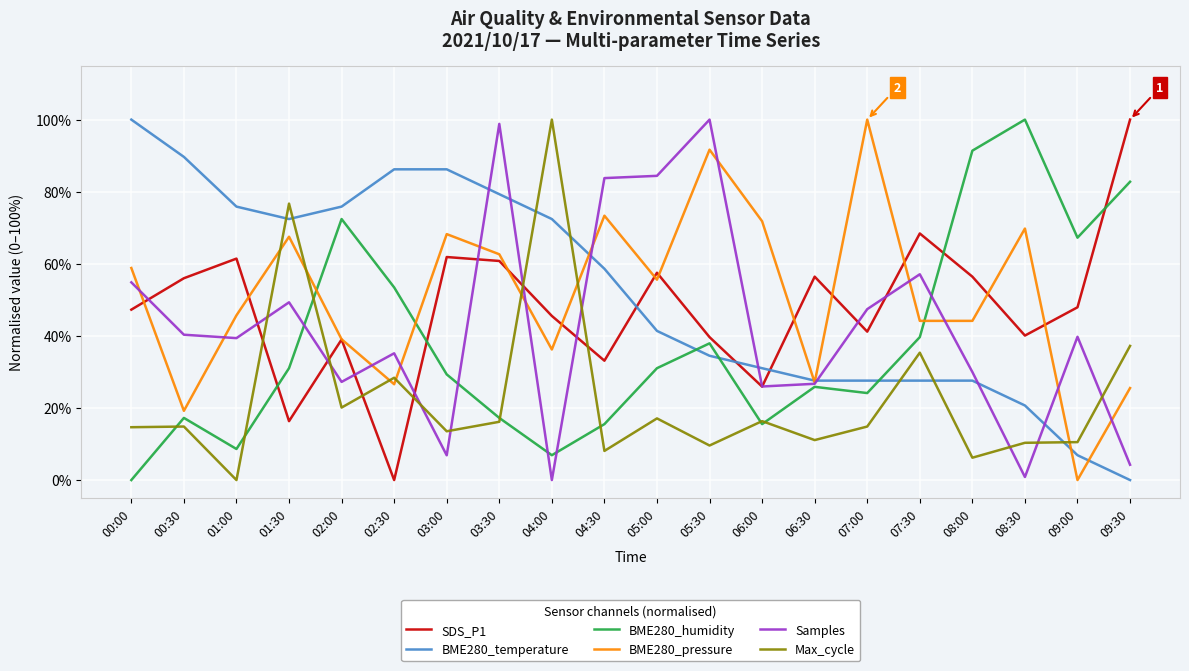

How many times do Samples and BME280_pressure cross each other?

12